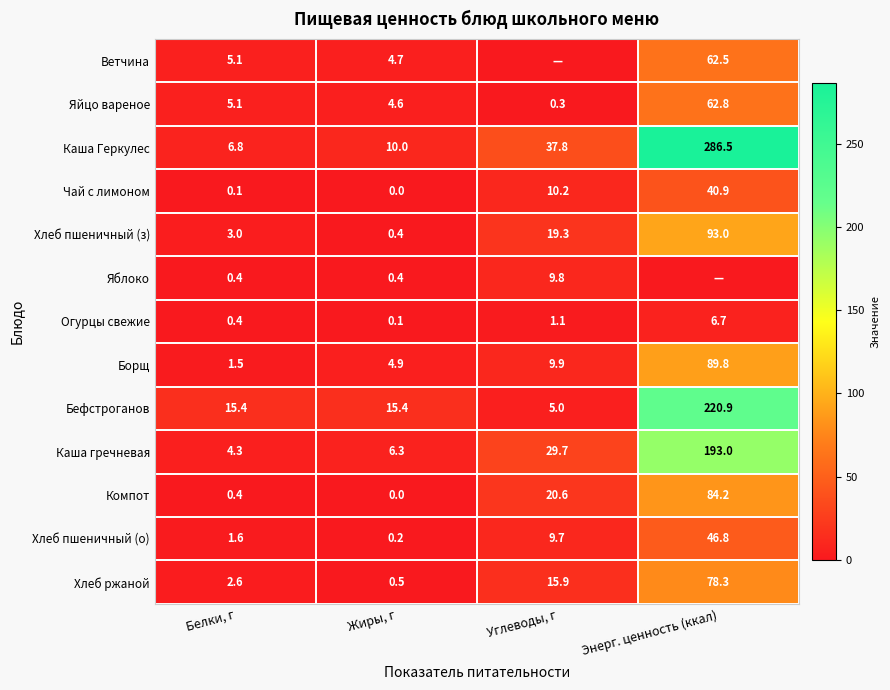

Rank the categories by Хлеб пшеничный (з) value from highest to lowest.

Энерг. ценность (ккал), Углеводы, г, Белки, г, Жиры, г